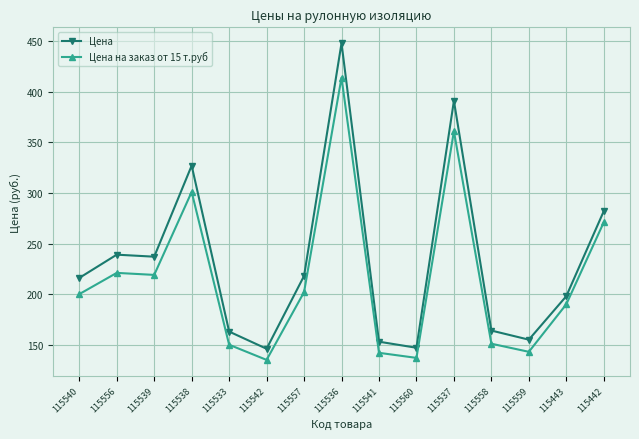

The value of Цена на заказ от 15 т.руб at 115556 is 104. True or false?

False